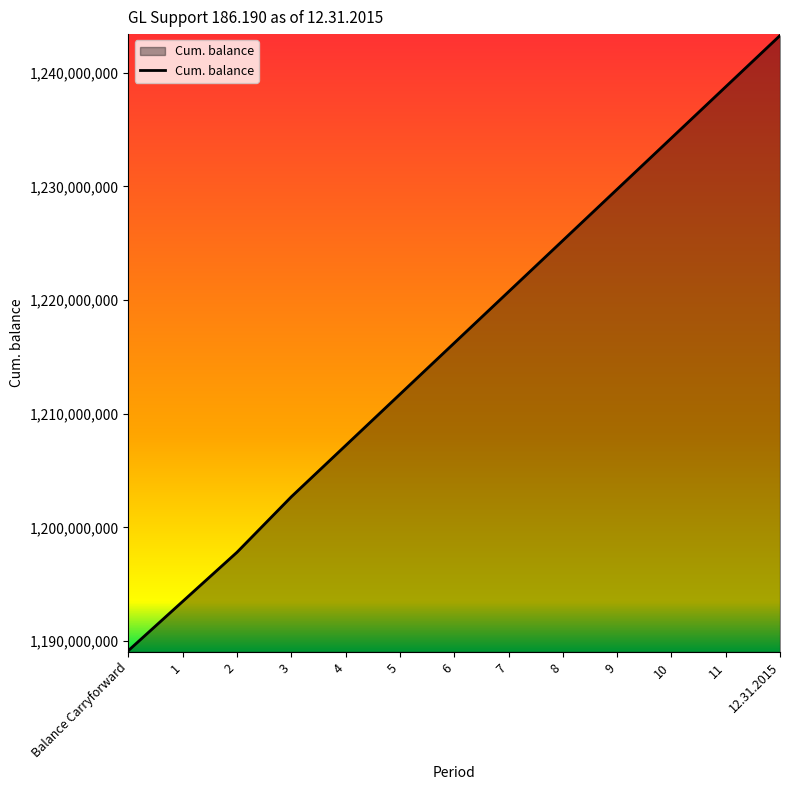

The chart shows a value of 746350528.8 at 11. True or false?

False